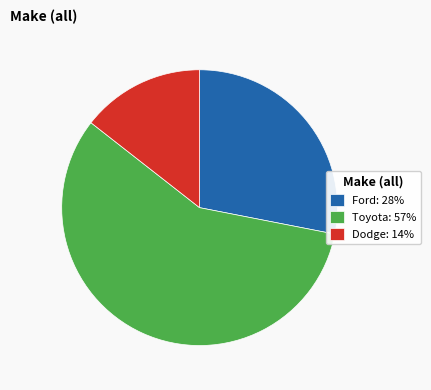

True or false: Ford: 28% accounts for 35% of the total.

False